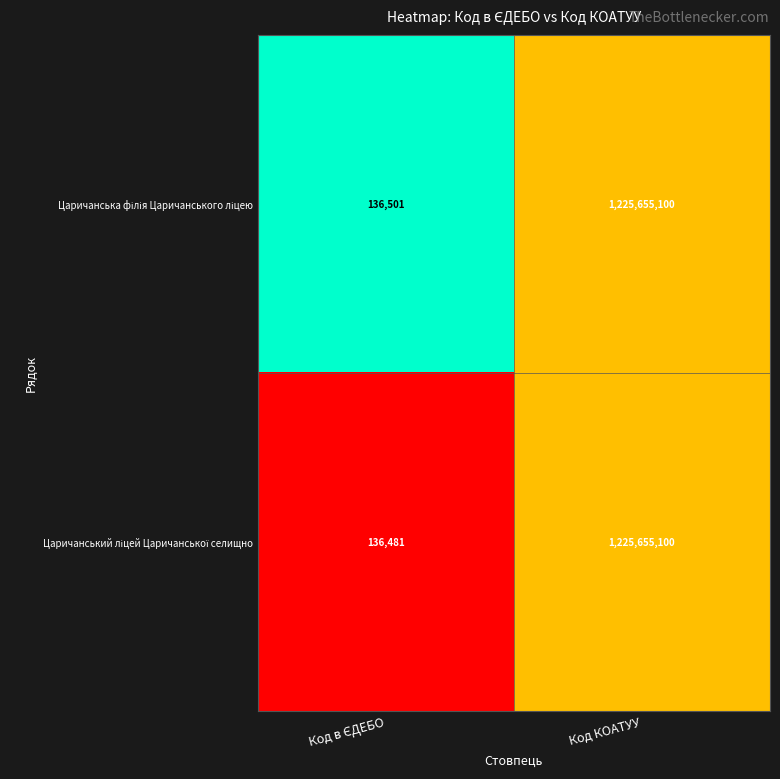

Which category has the highest value across all series?

Код КОАТУУ